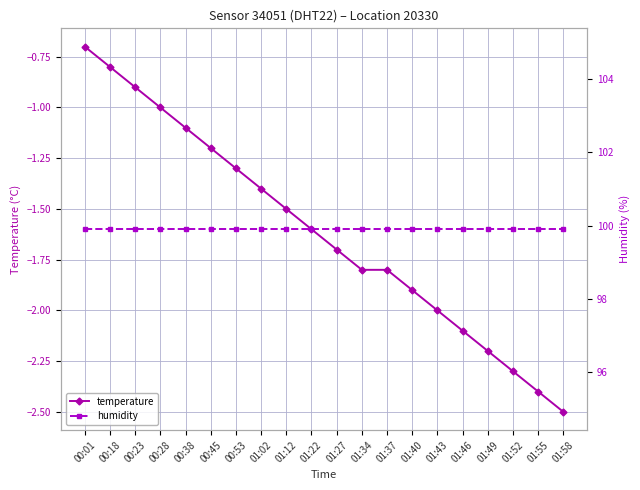

What is the minimum value shown in the chart?

-2.5